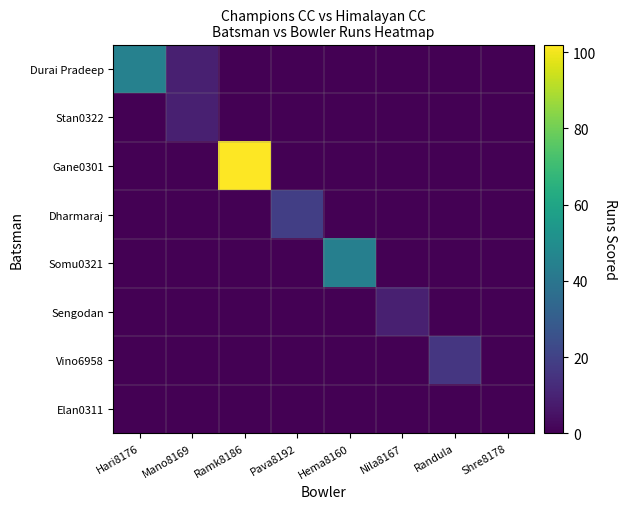

Reading left to right, what are all the values shown in this chart?

Durai Pradeep: Hari8176=45	Mano8169=9	Ramk8186=0	Pava8192=0	Hema8160=0	Nila8167=0	Randula=0	Shre8178=0
Stan0322: Hari8176=0	Mano8169=9	Ramk8186=0	Pava8192=0	Hema8160=0	Nila8167=0	Randula=0	Shre8178=0
Gane0301: Hari8176=0	Mano8169=0	Ramk8186=102	Pava8192=0	Hema8160=0	Nila8167=0	Randula=0	Shre8178=0
Dharmaraj: Hari8176=0	Mano8169=0	Ramk8186=0	Pava8192=19	Hema8160=0	Nila8167=0	Randula=0	Shre8178=0
Somu0321: Hari8176=0	Mano8169=0	Ramk8186=0	Pava8192=0	Hema8160=44	Nila8167=0	Randula=0	Shre8178=0
Sengodan: Hari8176=0	Mano8169=0	Ramk8186=0	Pava8192=0	Hema8160=0	Nila8167=9	Randula=0	Shre8178=0
Vino6958: Hari8176=0	Mano8169=0	Ramk8186=0	Pava8192=0	Hema8160=0	Nila8167=0	Randula=16	Shre8178=0
Elan0311: Hari8176=0	Mano8169=0	Ramk8186=0	Pava8192=0	Hema8160=0	Nila8167=0	Randula=0	Shre8178=0